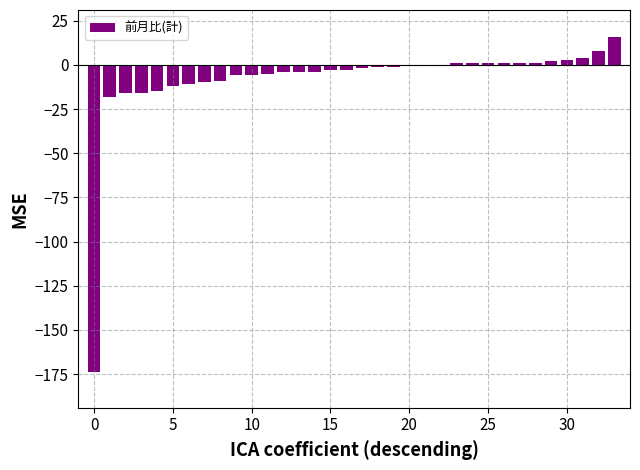

What is the maximum value shown in the chart?

16